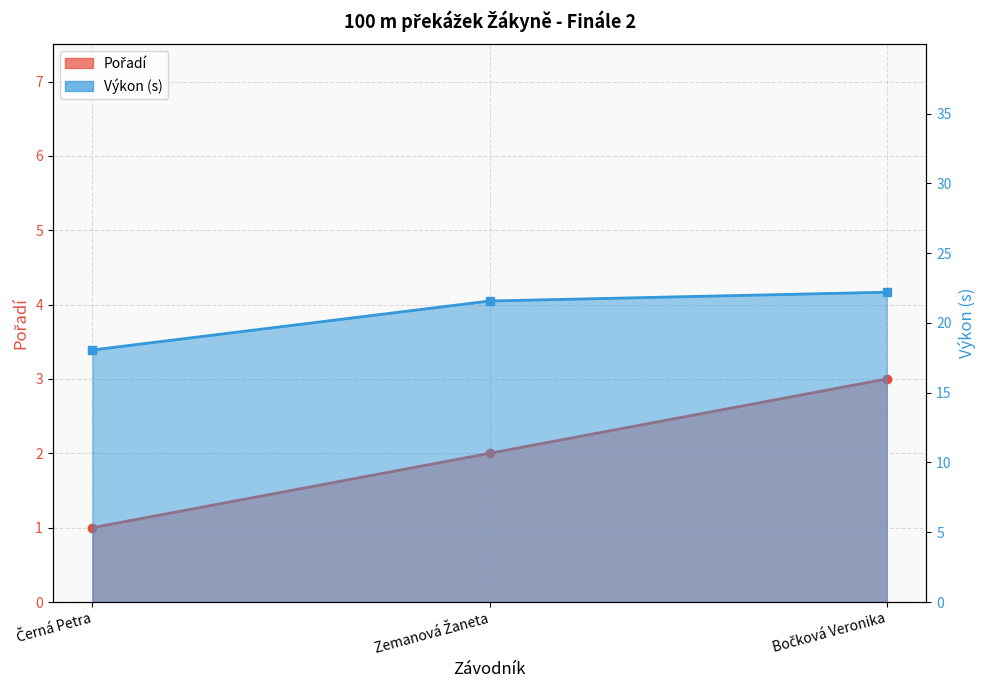

Is it true that Výkon equals 27.3 at Černá Petra?

False